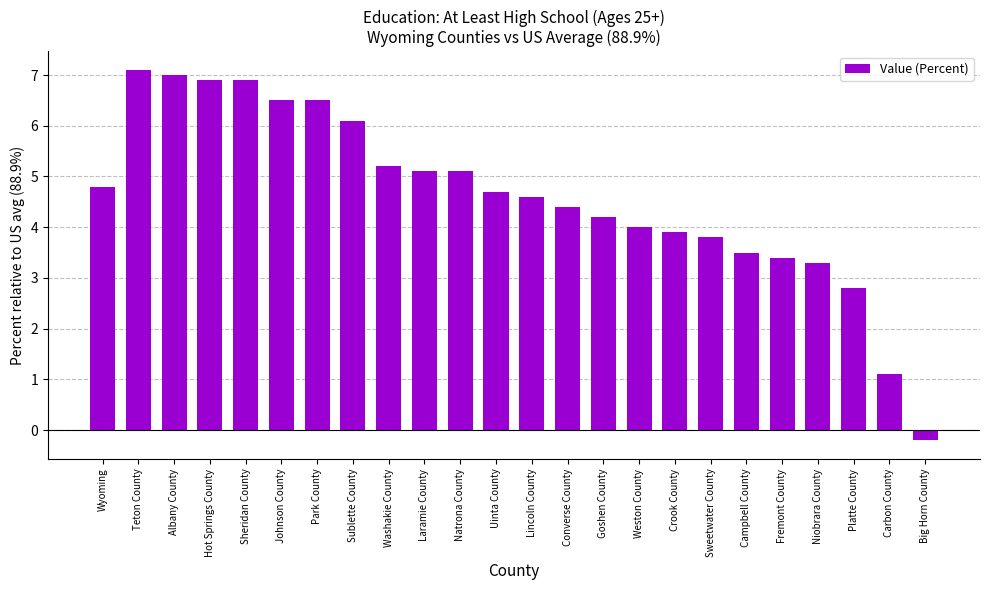

Reading left to right, what are all the values shown in this chart?

Wyoming=4.8	Teton County=7.1	Albany County=7.0	Hot Springs County=6.9	Sheridan County=6.9	Johnson County=6.5	Park County=6.5	Sublette County=6.1	Washakie County=5.2	Laramie County=5.1	Natrona County=5.1	Uinta County=4.7	Lincoln County=4.6	Converse County=4.4	Goshen County=4.2	Weston County=4.0	Crook County=3.9	Sweetwater County=3.8	Campbell County=3.5	Fremont County=3.4	Niobrara County=3.3	Platte County=2.8	Carbon County=1.1	Big Horn County=-0.2